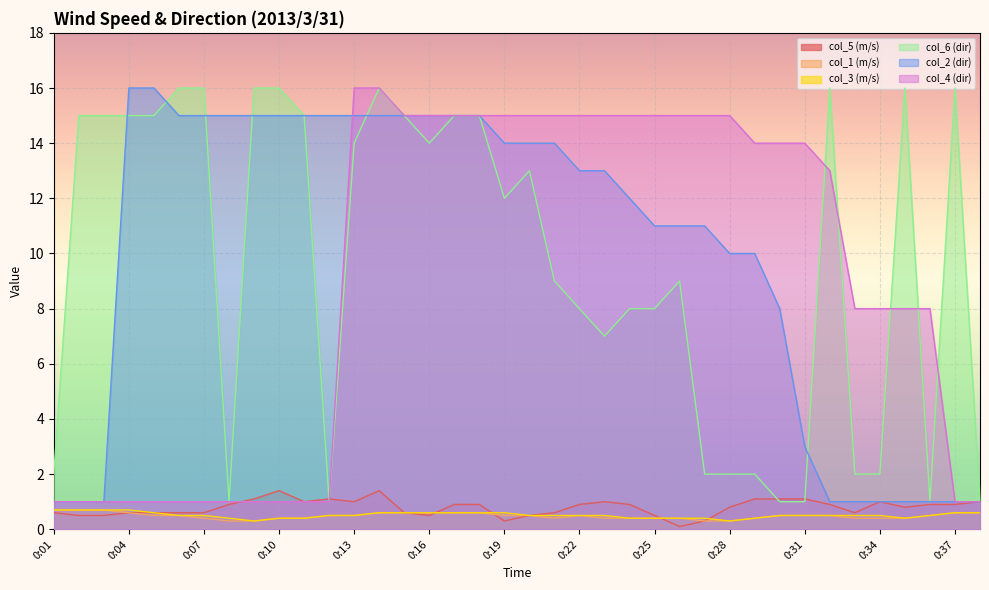

How many intersections are there between col_1 (m/s) and col_5 (m/s)?

3